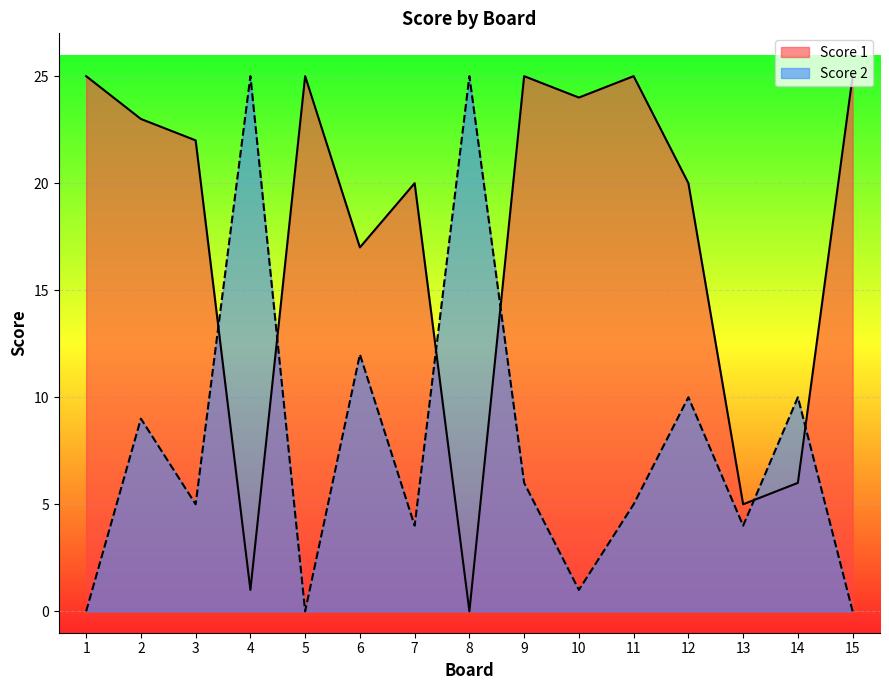

What is the difference between the maximum and minimum values in the Score 1 series?

25